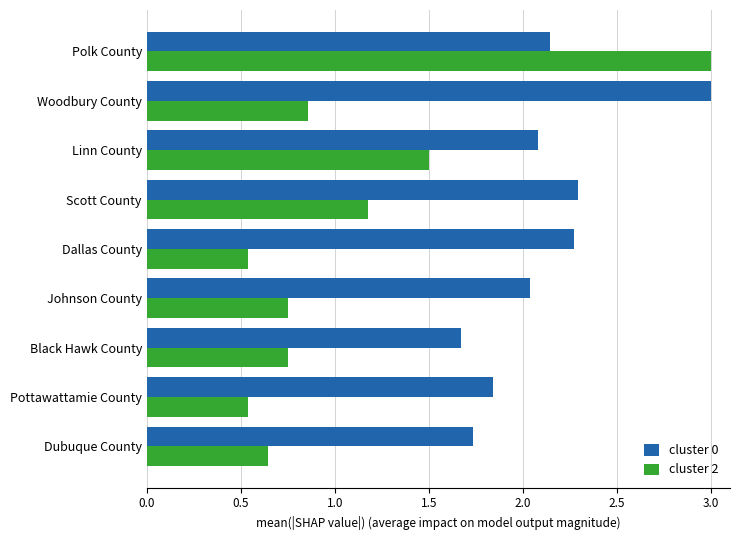

Which series has the widest spread of values?

cluster 2